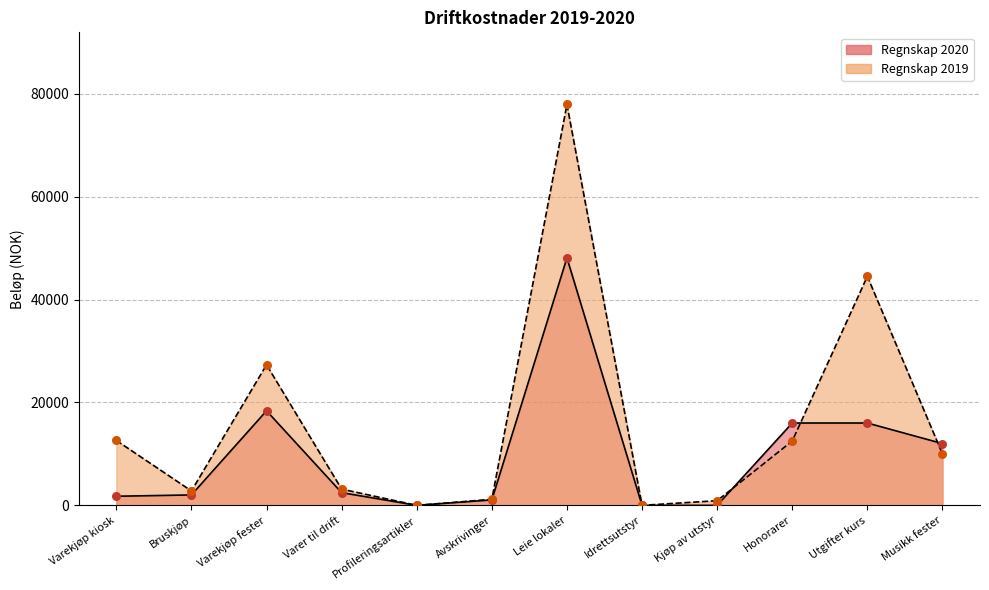

Which series has the largest Y range (max minus min)?

Regnskap 2019